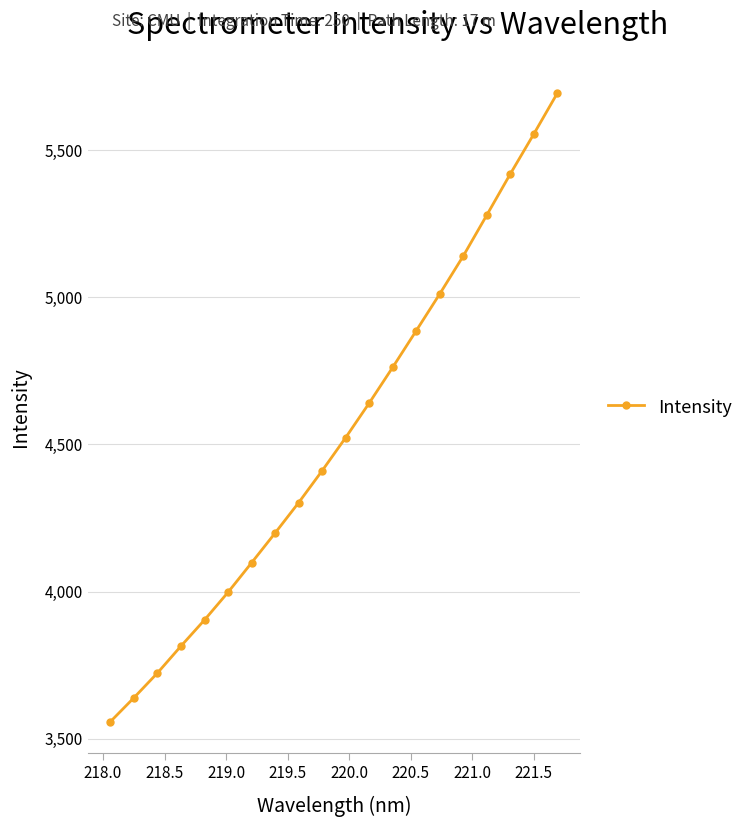

What is the average value?

4527.7